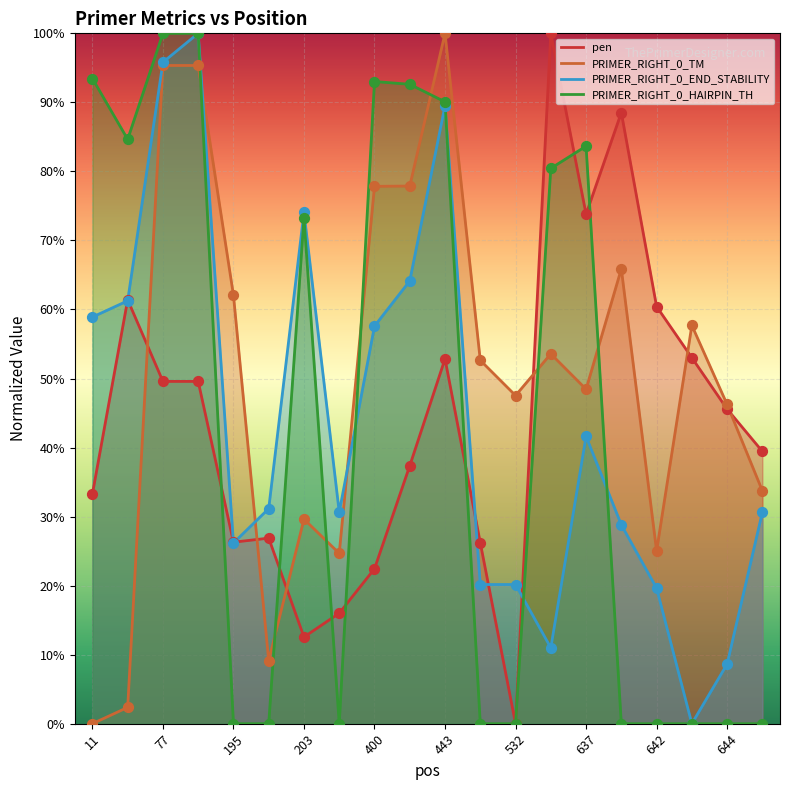

Which series contains the highest Y value?

pen